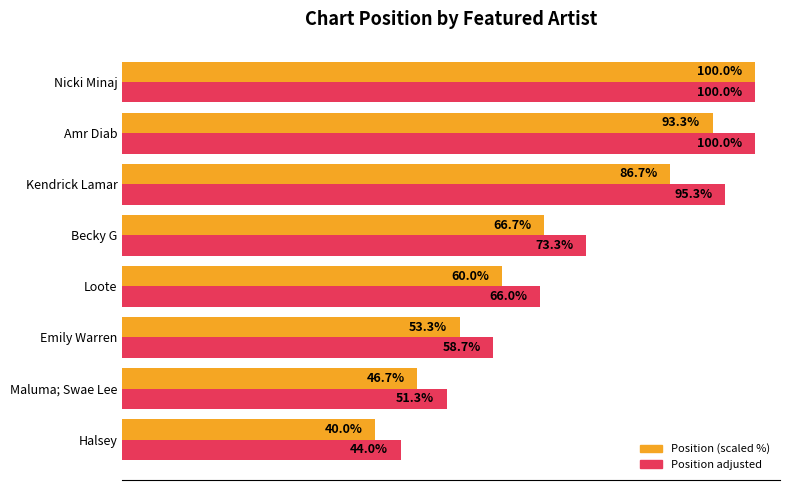

Which category has the lowest value in the Position adjusted series?

Halsey